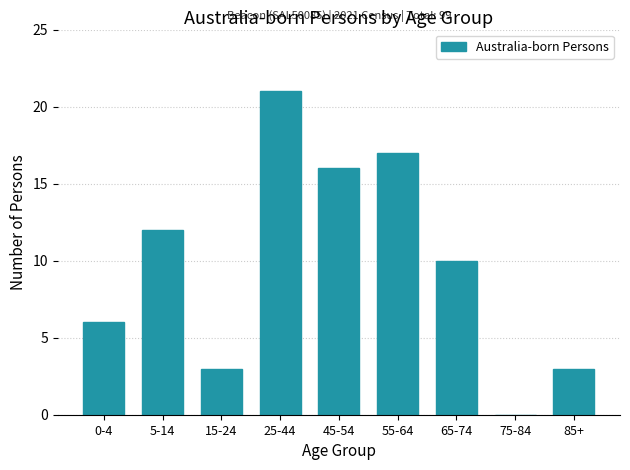

Reading left to right, transcribe all the data shown in this chart.

0-4=6	5-14=12	15-24=3	25-44=21	45-54=16	55-64=17	65-74=10	75-84=0	85+=3